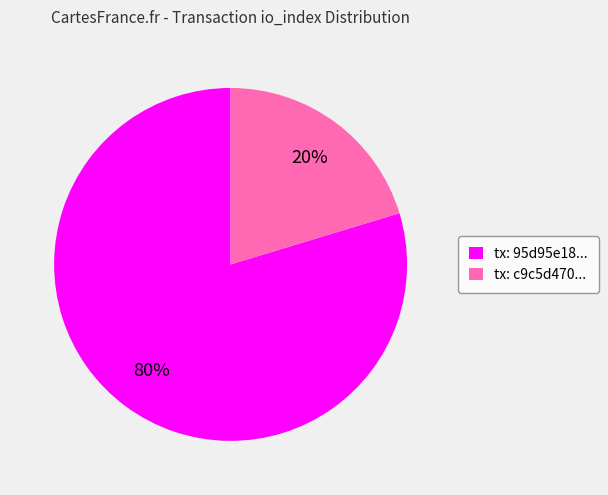

Between tx: c9c5d470... and tx: 95d95e18..., which is larger?

tx: 95d95e18...